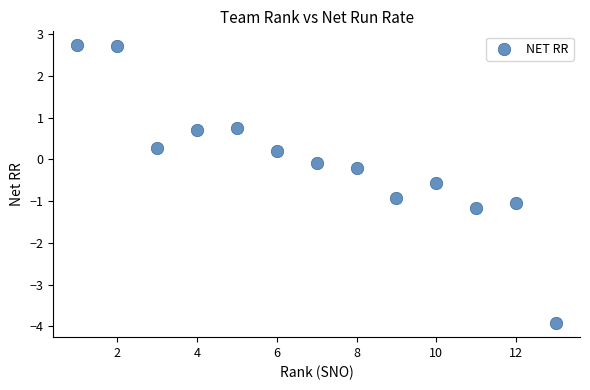

What is the range of Y values (max minus min)?

6.7